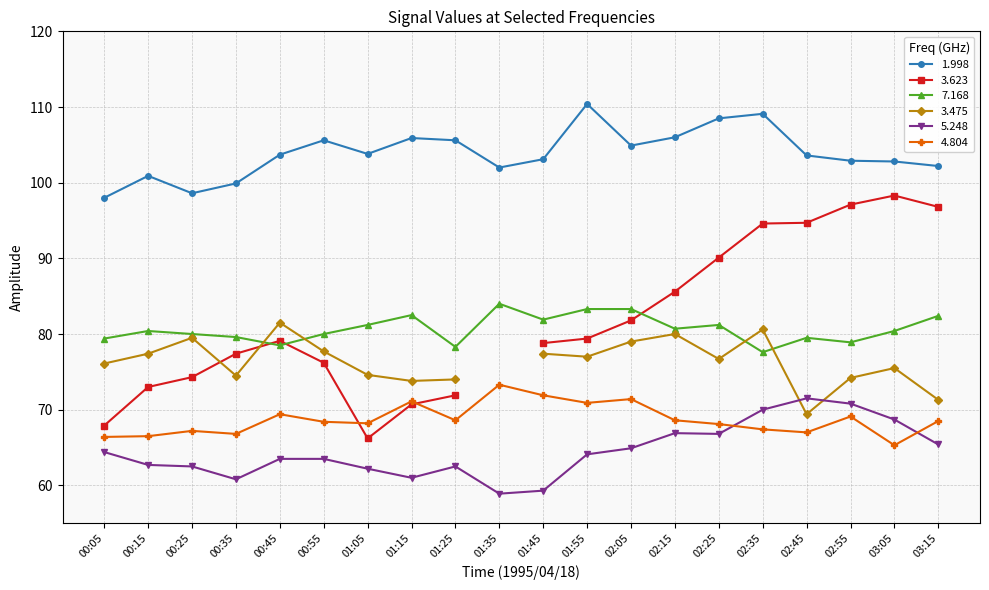

The 7.168 series shows 112.5 at 02:55. True or false?

False